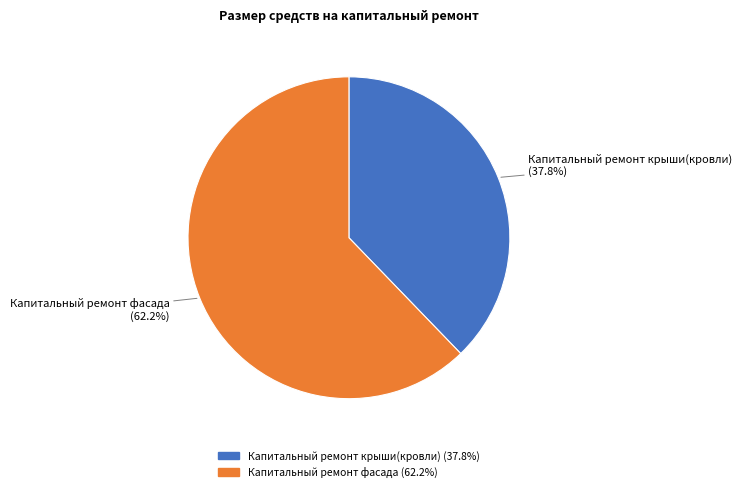

To the nearest percent, what is the average slice percentage?

50%